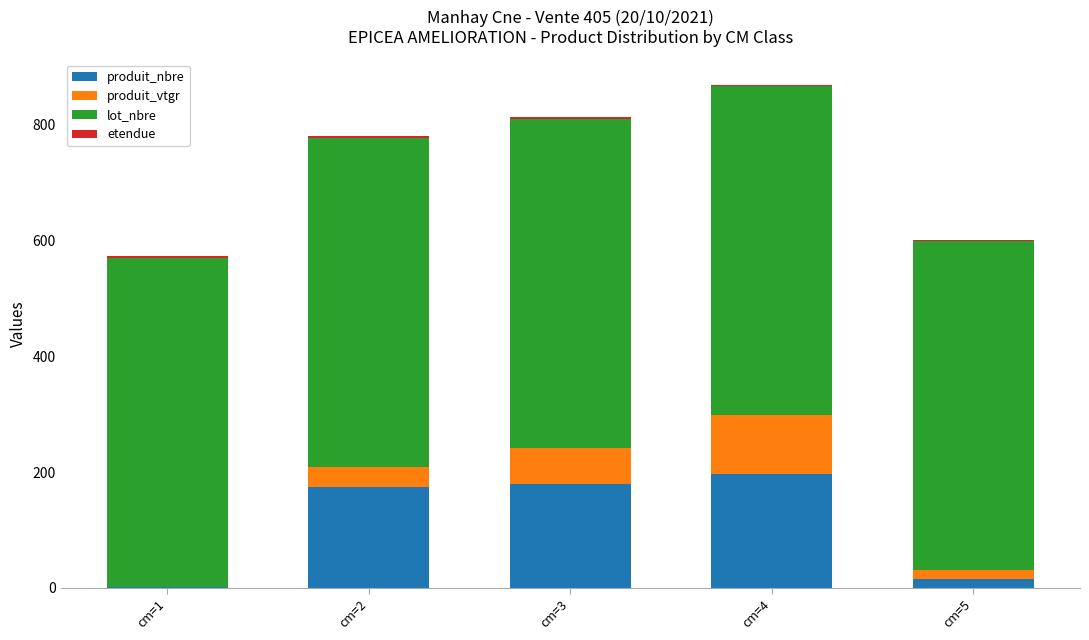

What is the sum of all produit_nbre values?

568.0